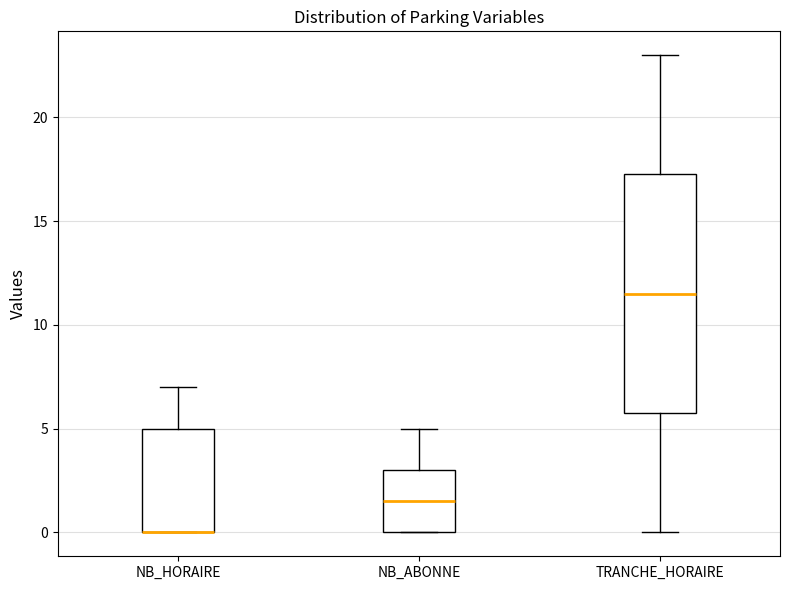

Reading left to right, transcribe this box plot: for each box, give where its median line is, the range the box spans, and where its two whiskers end, as read against the y-axis. The values are not printed on the chart, so give them approximately, as read against the axis.

NB_HORAIRE: median 0.0 (drawn on the box's lower edge), box 0.0 to 5.0, whiskers 0.0 to 7.0
NB_ABONNE: median 1.5, box 0.0 to 3.0, whiskers 0.0 to 5.0
TRANCHE_HORAIRE: median 11.5, box 6.0 to 17.5, whiskers 0.0 to 23.0